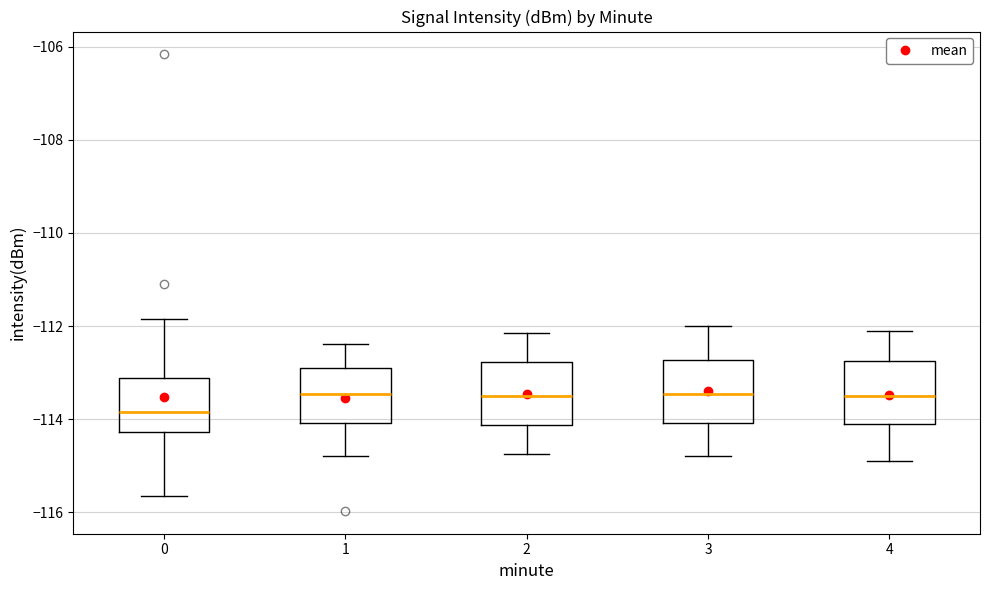

Reading left to right, transcribe this box plot: for each box, give where its median line is, the range the box spans, and where its two whiskers end, as read against the y-axis. The values are not printed on the chart, so give them approximately, as read against the axis.

0: median -113.8, box -114.2 to -113.2, whiskers -115.6 to -111.8
1: median -113.4, box -114.0 to -113.0, whiskers -114.8 to -112.4
2: median -113.4, box -114.2 to -112.8, whiskers -114.8 to -112.2
3: median -113.4, box -114.0 to -112.8, whiskers -114.8 to -112.0
4: median -113.4, box -114.0 to -112.8, whiskers -114.8 to -112.0